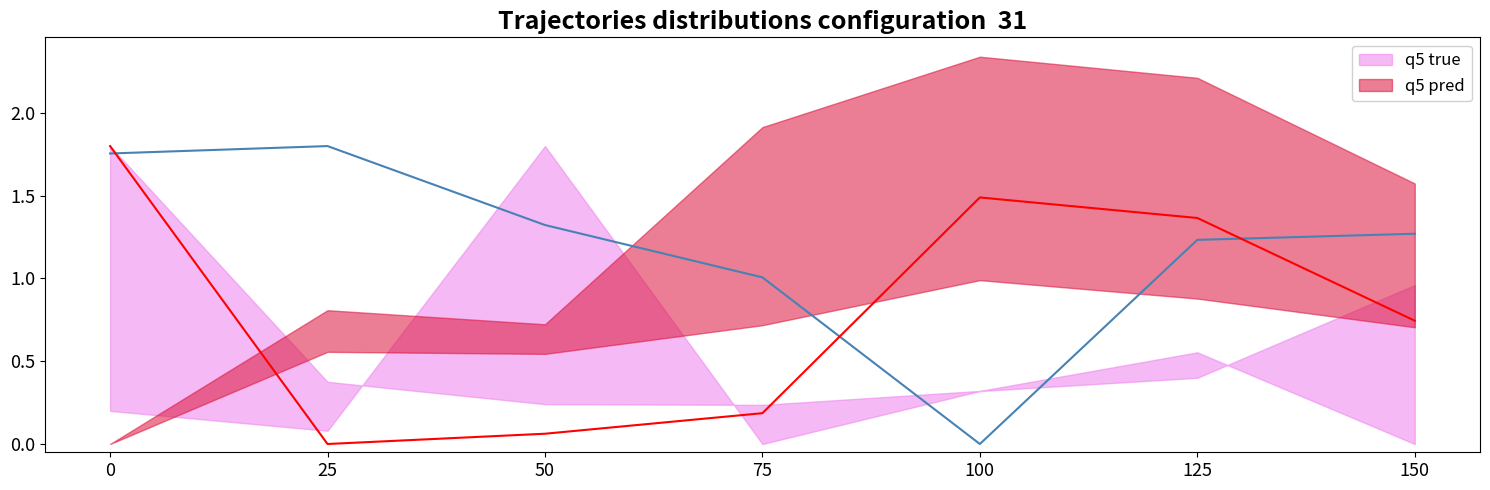

At how many categories does at least one series exceed 0?

7